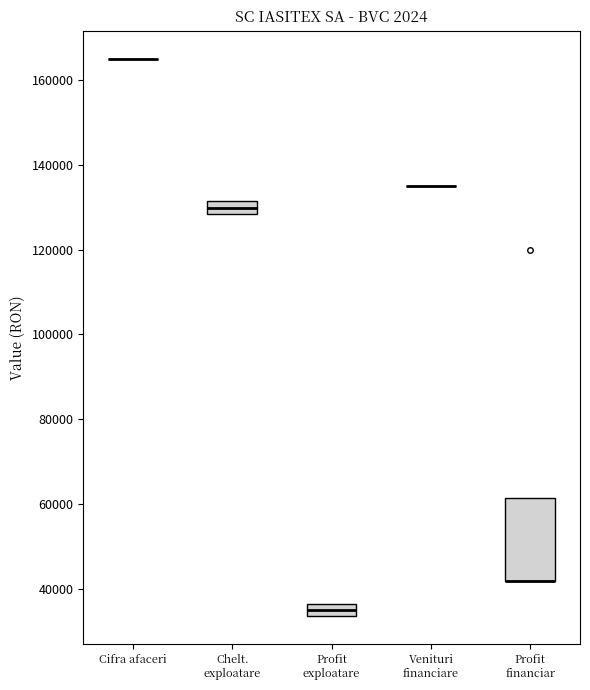

Reading left to right, read every box against the y-axis: the position of its median line, the range the box covers, and the ends of its whiskers. The values are not printed on the chart, so give them approximately, as read against the axis.

Cifra afaceri: box collapsed to a line at 166000, whiskers 166000 to 166000
Chelt. exploatare: median 130000, box 128000 to 132000, whiskers 128000 to 132000
Profit exploatare: median 36000 (inside the box), box 34000 to 36000, whiskers 34000 to 36000
Venituri financiare: box collapsed to a line at 136000, whiskers 136000 to 136000
Profit financiar: median 42000 (drawn on the box's lower edge), box 42000 to 62000, whiskers 42000 to 62000